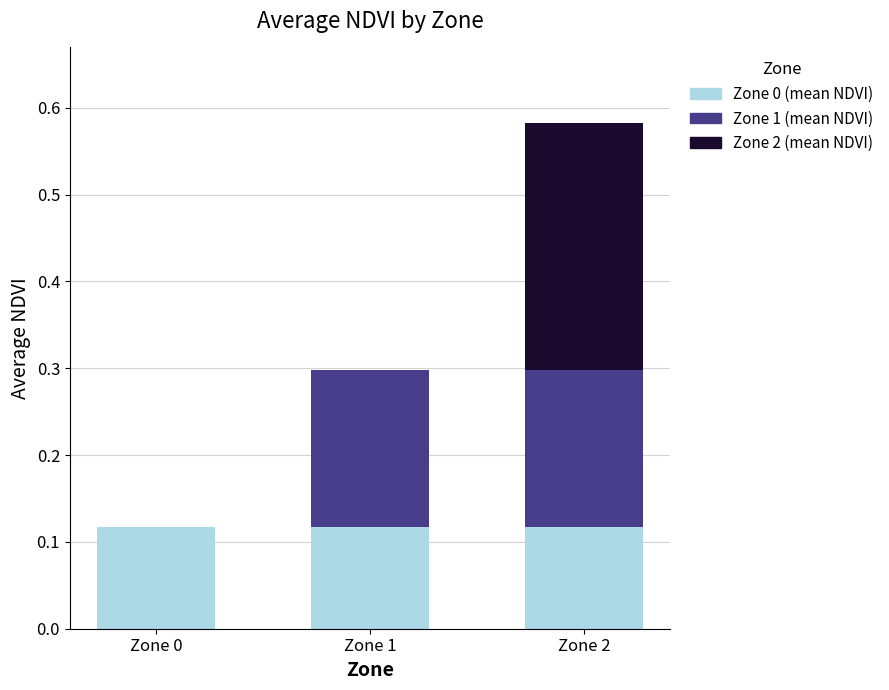

At which category is the sum across all series the highest?

Zone 2